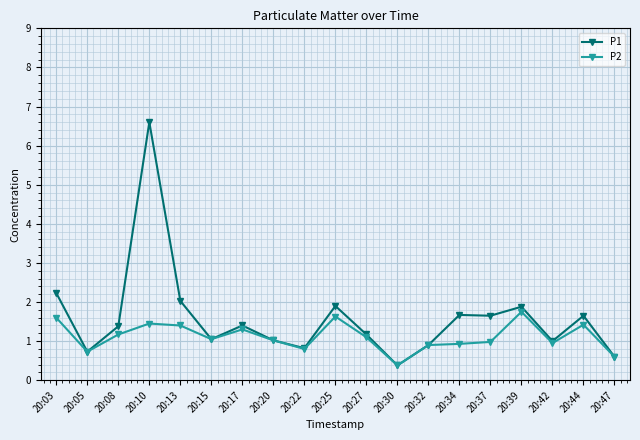

Which series has the largest total across all categories?

P1